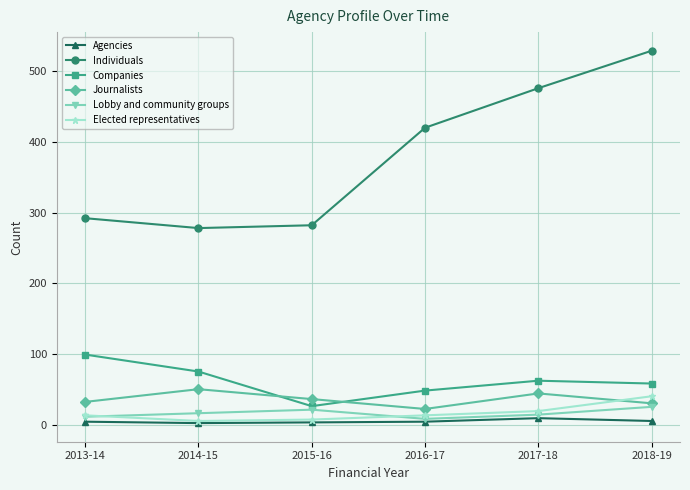

Which series has the largest range (max minus min)?

Individuals